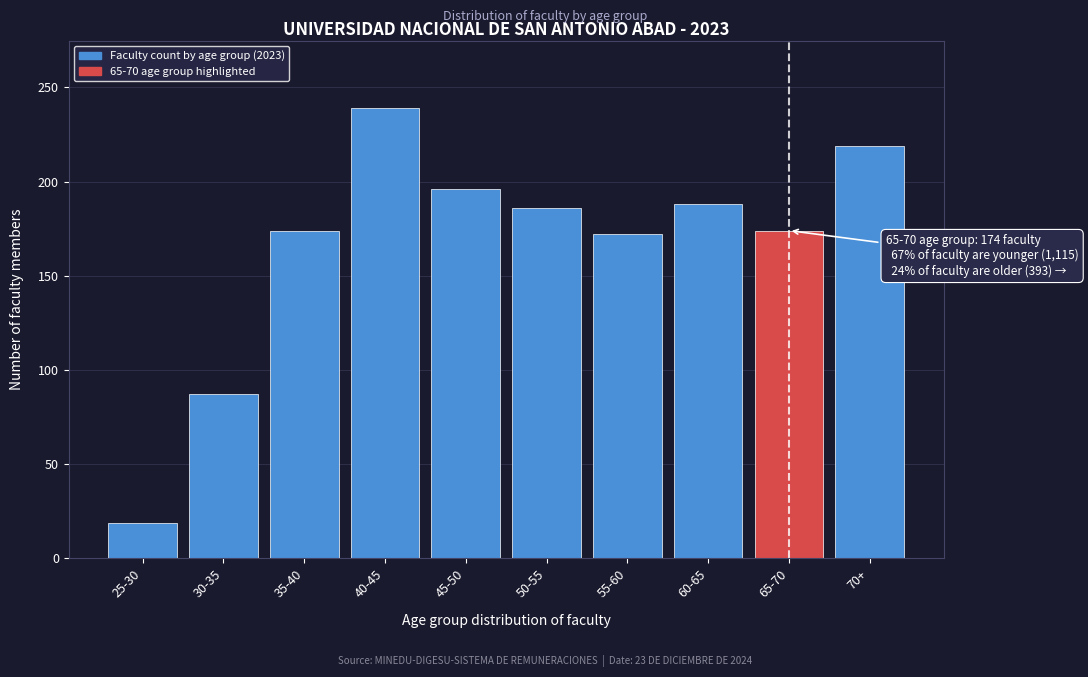

Reading left to right, list all the values displayed in this chart.

19	87	174	239	196	186	172	188	174	219